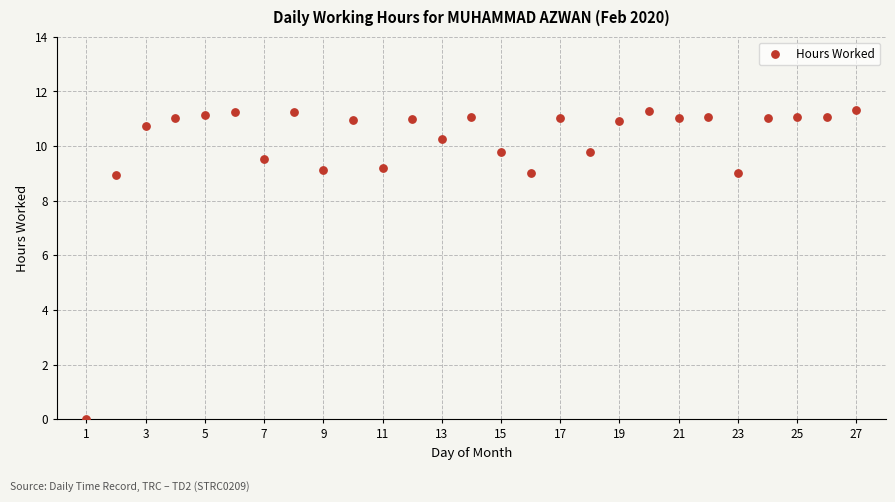

What is the range of Y values (max minus min)?

11.3